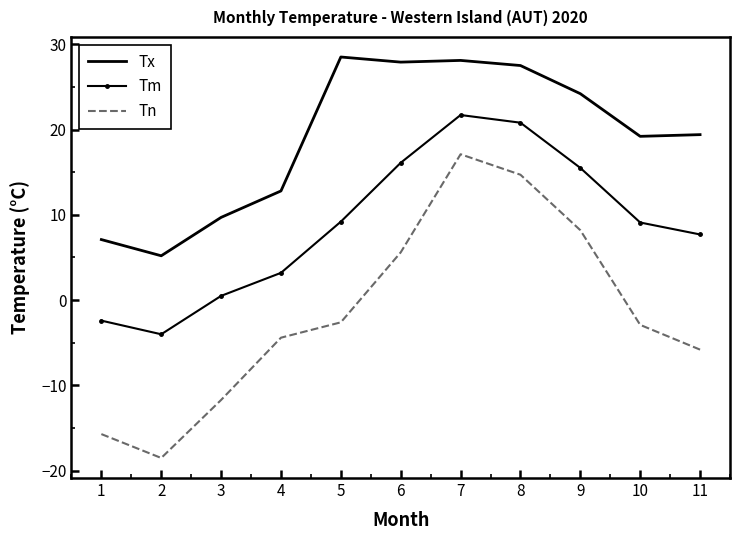

What are all the series names shown in the legend?

Tx, Tm, Tn